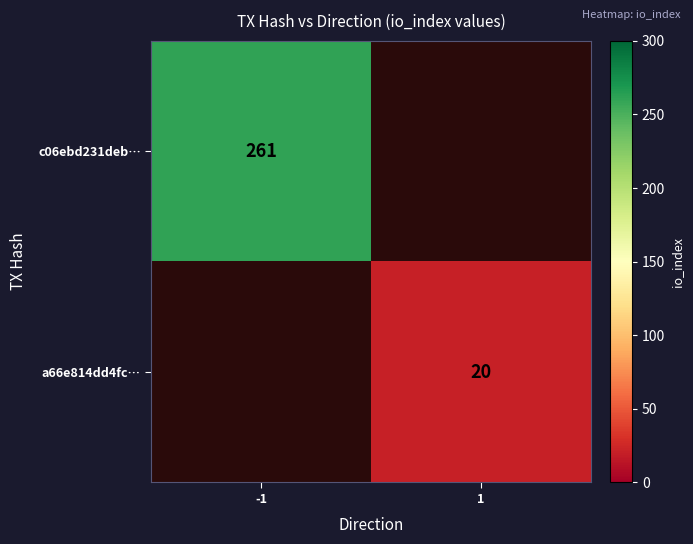

The value of c06ebd231deb… at -1 is 110.3. True or false?

False